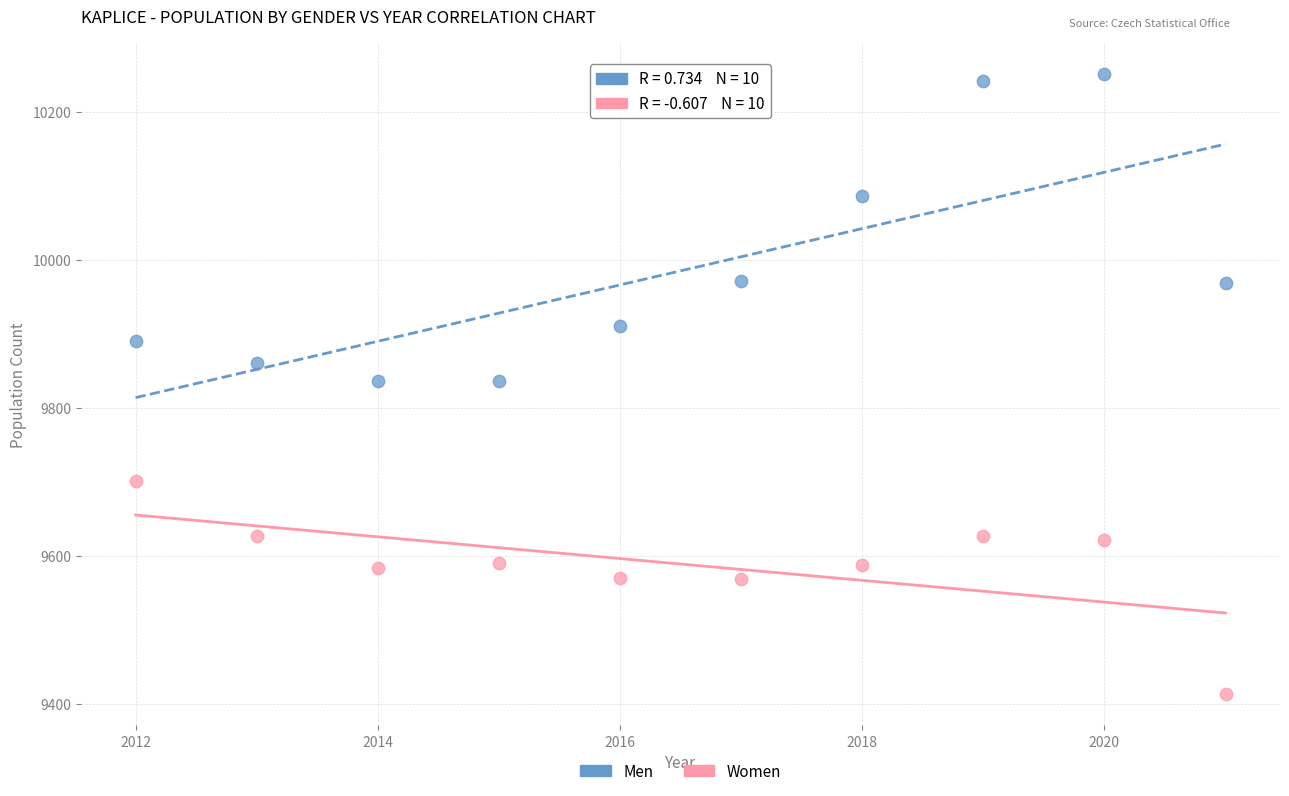

Which series has the widest spread of Y values?

Men